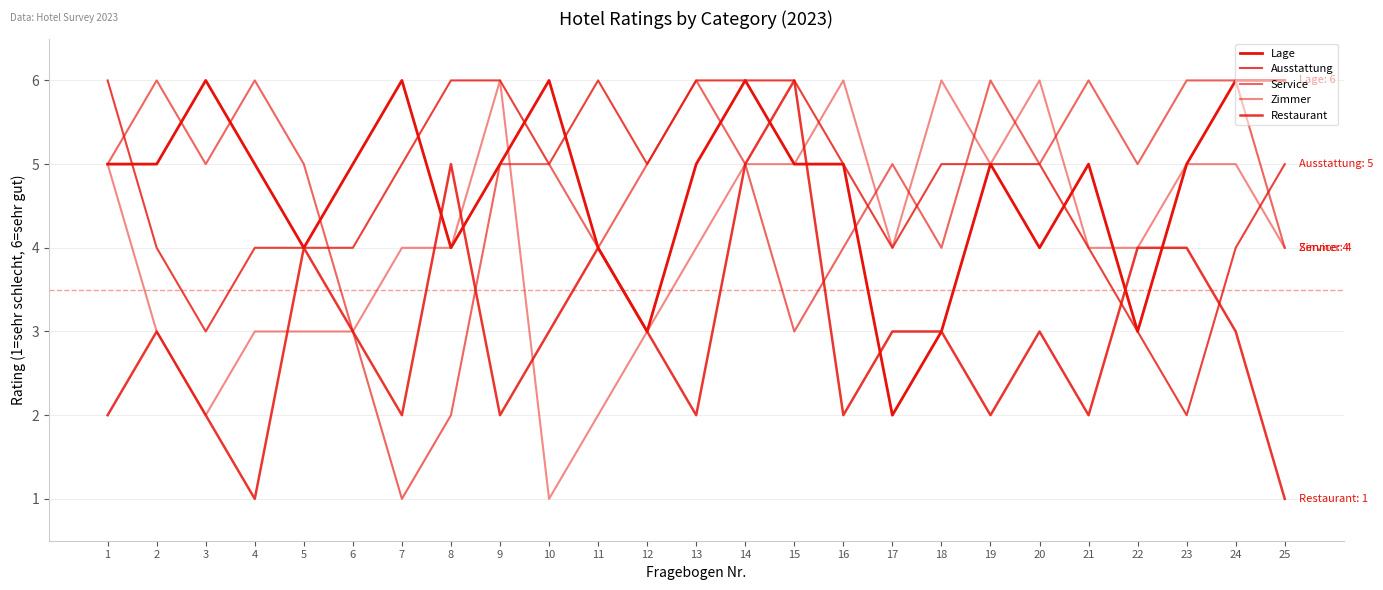

How many lines are shown in the chart?

5